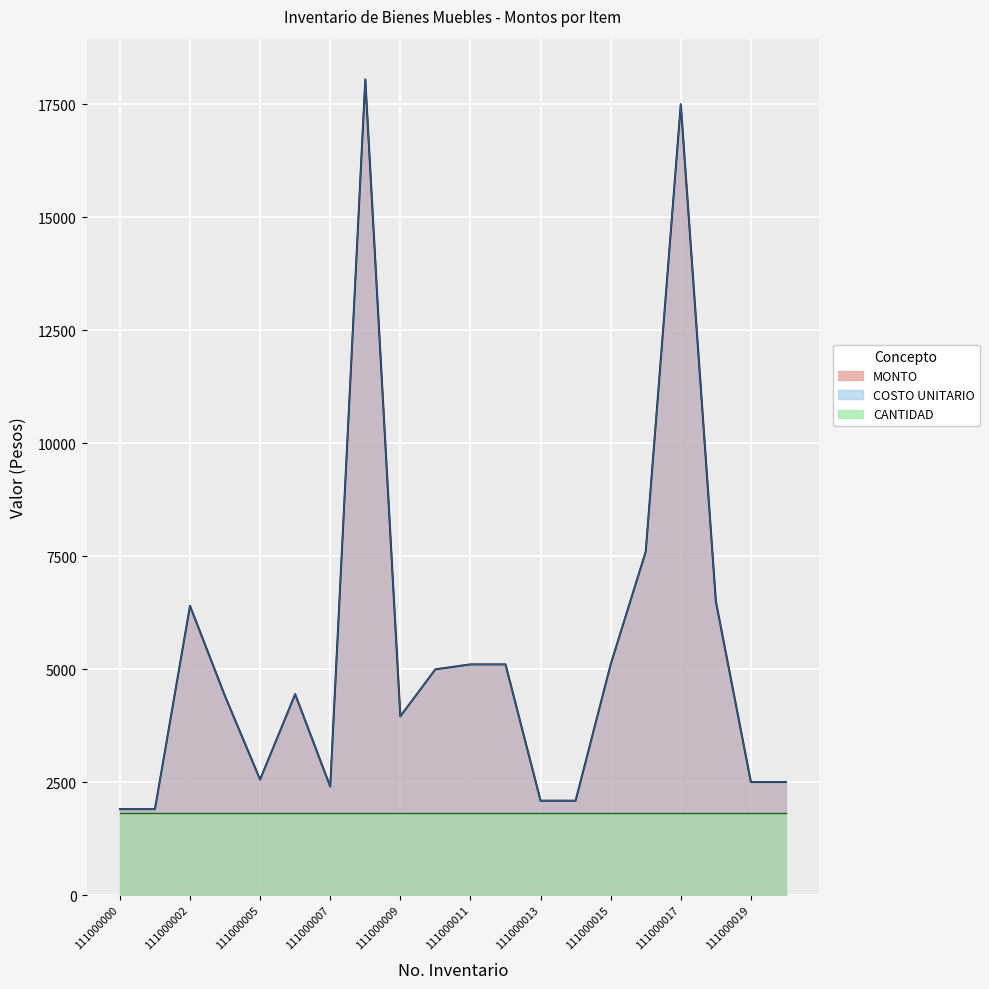

True or false: MONTO has more than 2 points higher than both neighbors.

True